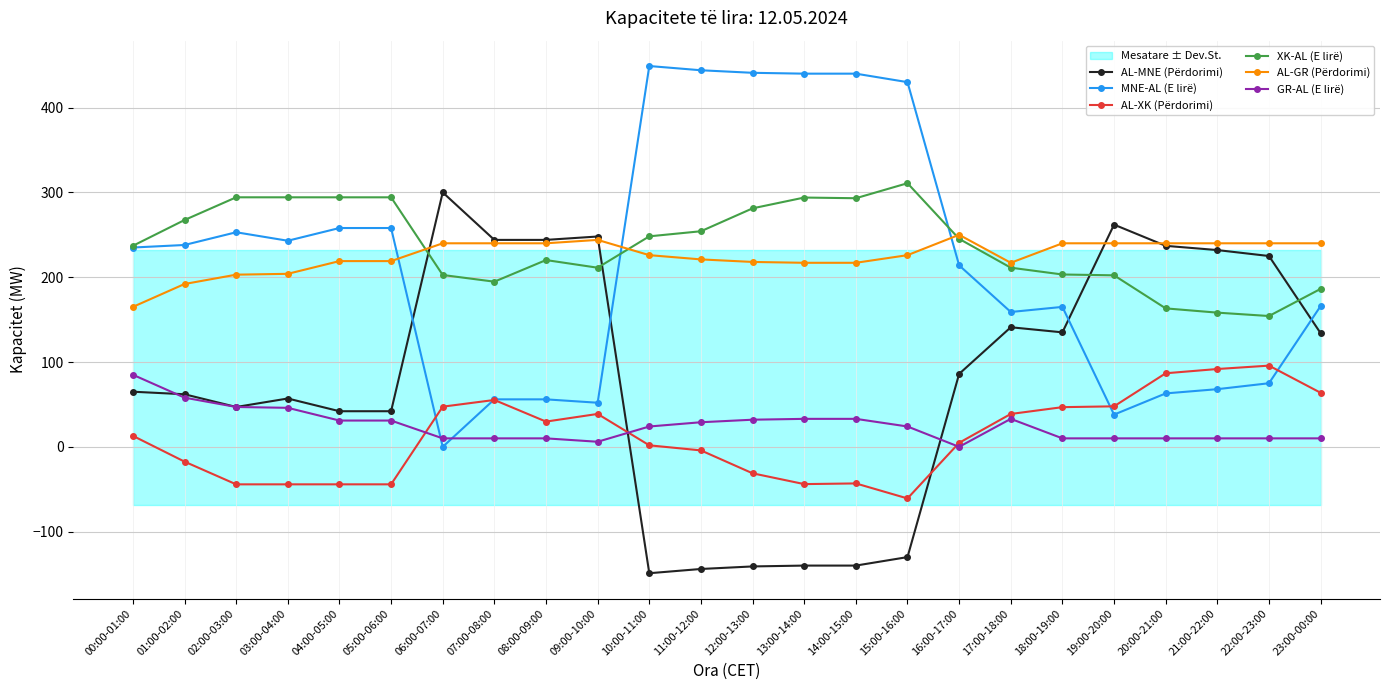

True or false: AL-MNE (Përdorimi) and XK-AL (E lirë) intersect in this chart.

True